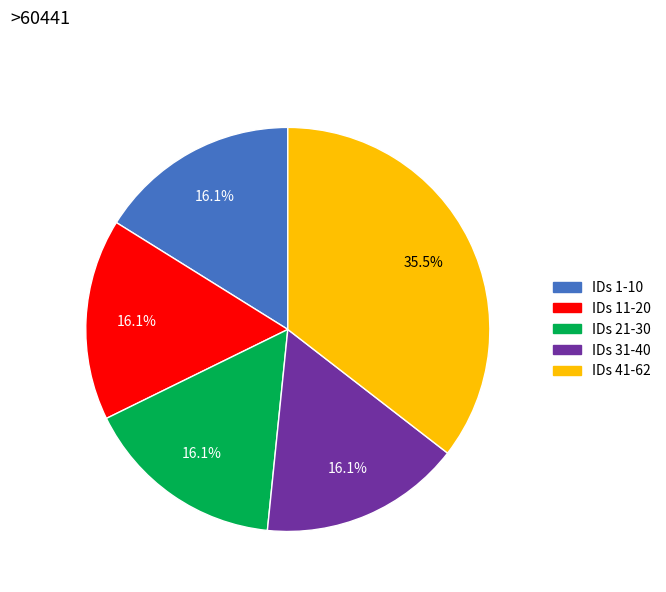

Does any single category account for the majority?

No